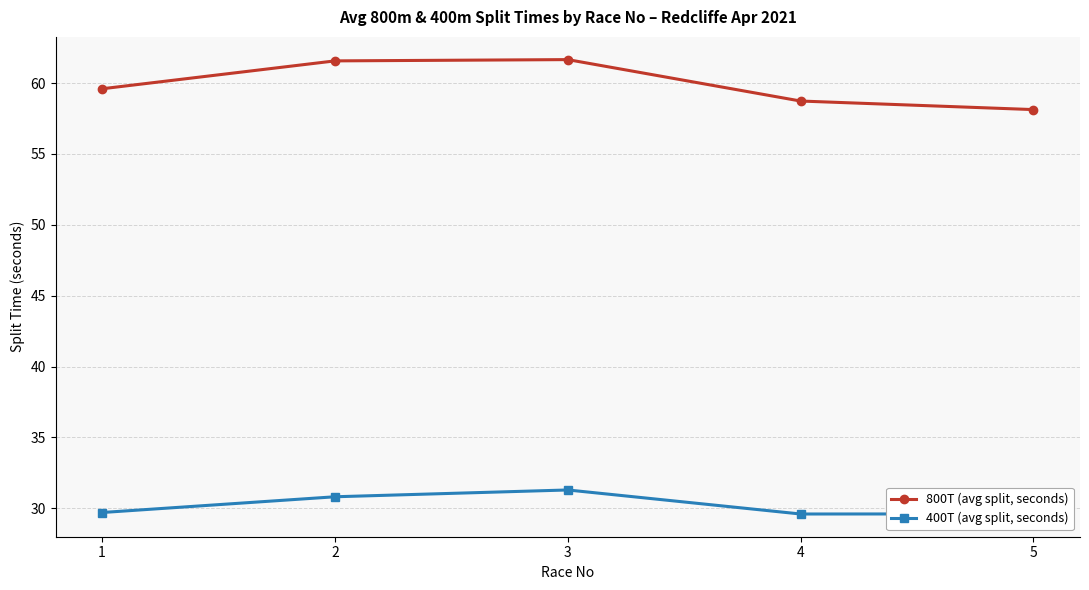

How many lines are shown in the chart?

2